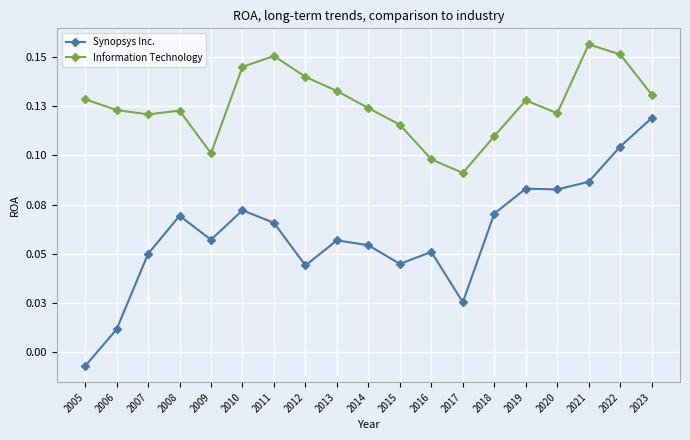

Where is Synopsys Inc. nearest to the value 0?

2005